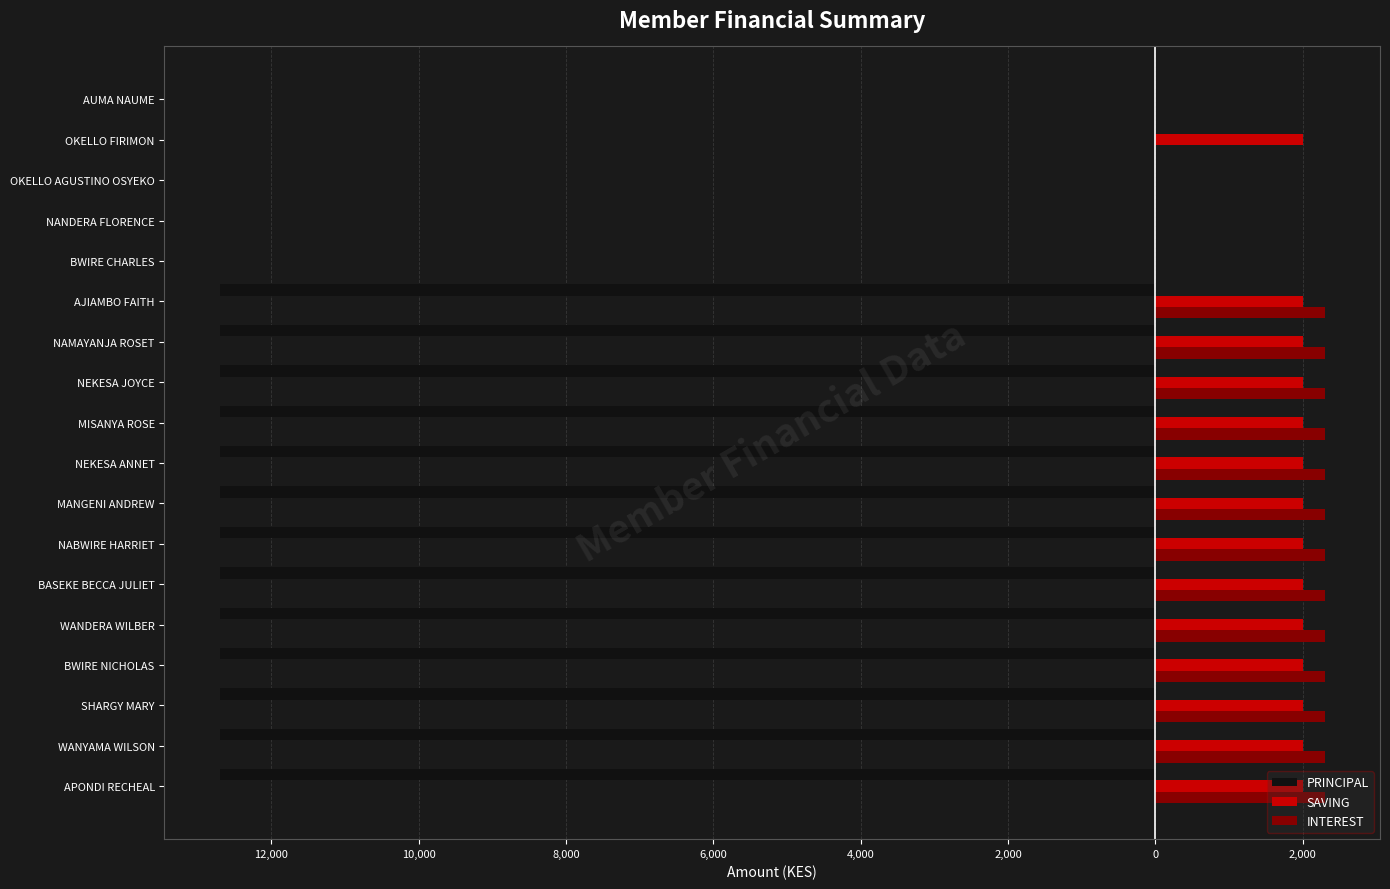

What are all the series names shown in the legend?

PRINCIPAL, SAVING, INTEREST